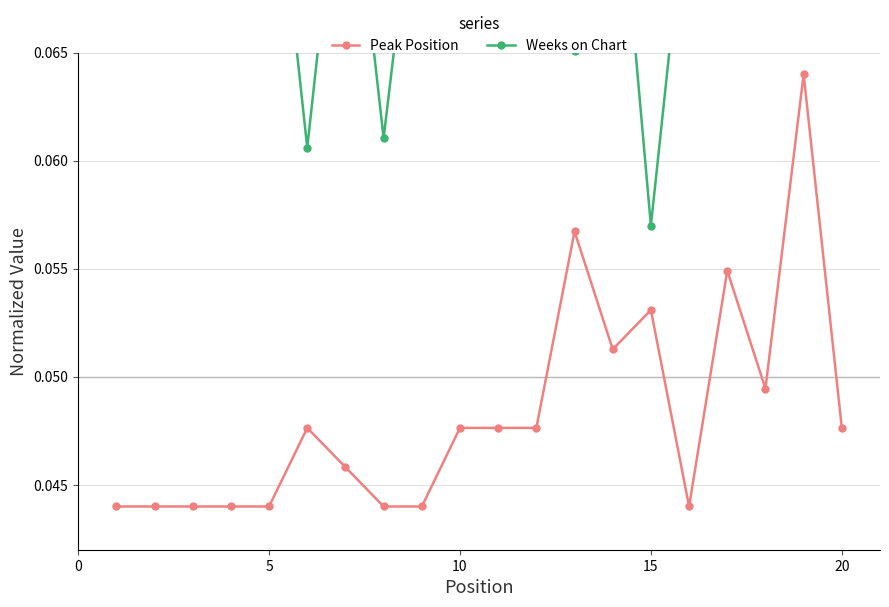

True or false: Peak Position has more than 0 interior local peaks.

True